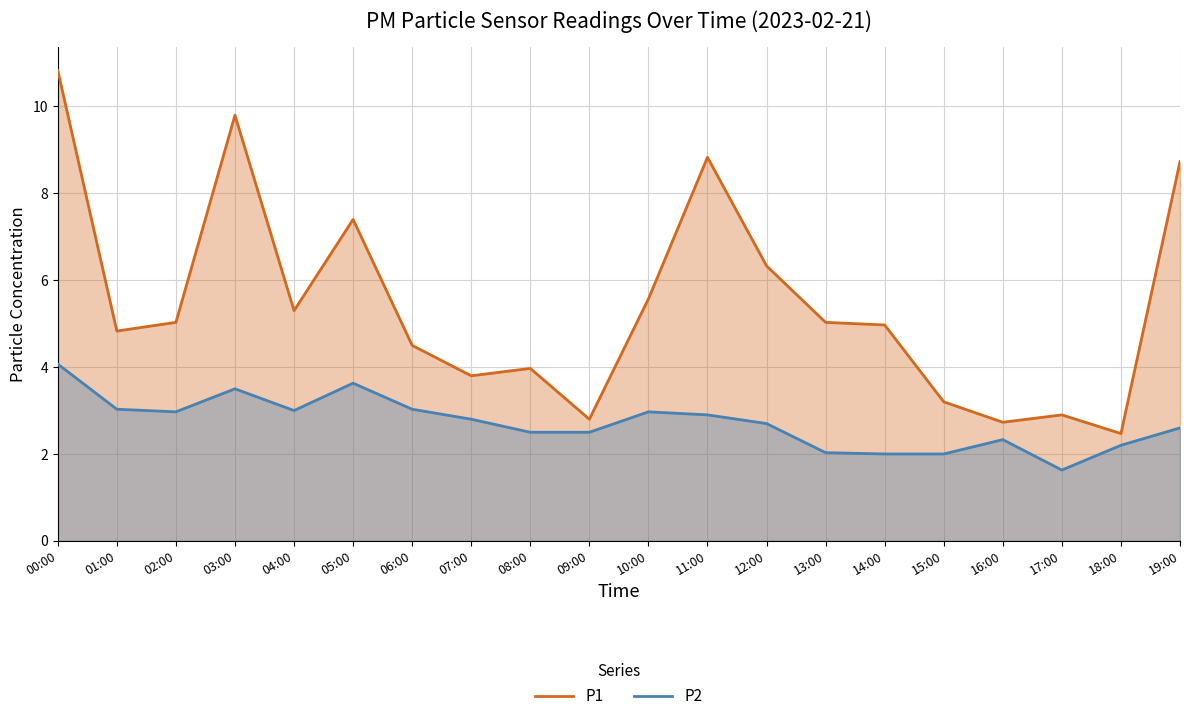

Reading left to right, what are all the values shown in this chart?

P1: 10.8	4.8	5.0	9.8	5.3	7.4	4.5	3.8	4.0	2.8	5.6	8.8	6.3	5.0	5.0	3.2	2.7	2.9	2.5	8.7
P2: 4.1	3.0	3.0	3.5	3.0	3.6	3.0	2.8	2.5	2.5	3.0	2.9	2.7	2.0	2.0	2.0	2.3	1.6	2.2	2.6